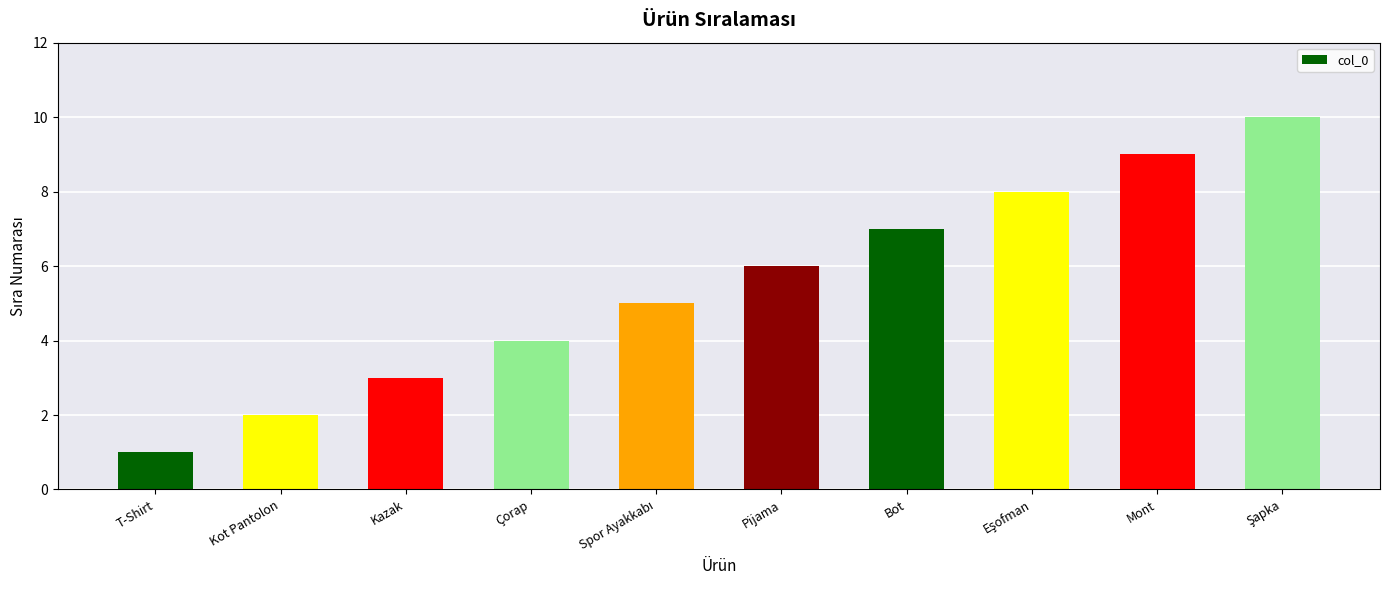

What is the ratio of the value at Pijama to the value at T-Shirt?

6.0